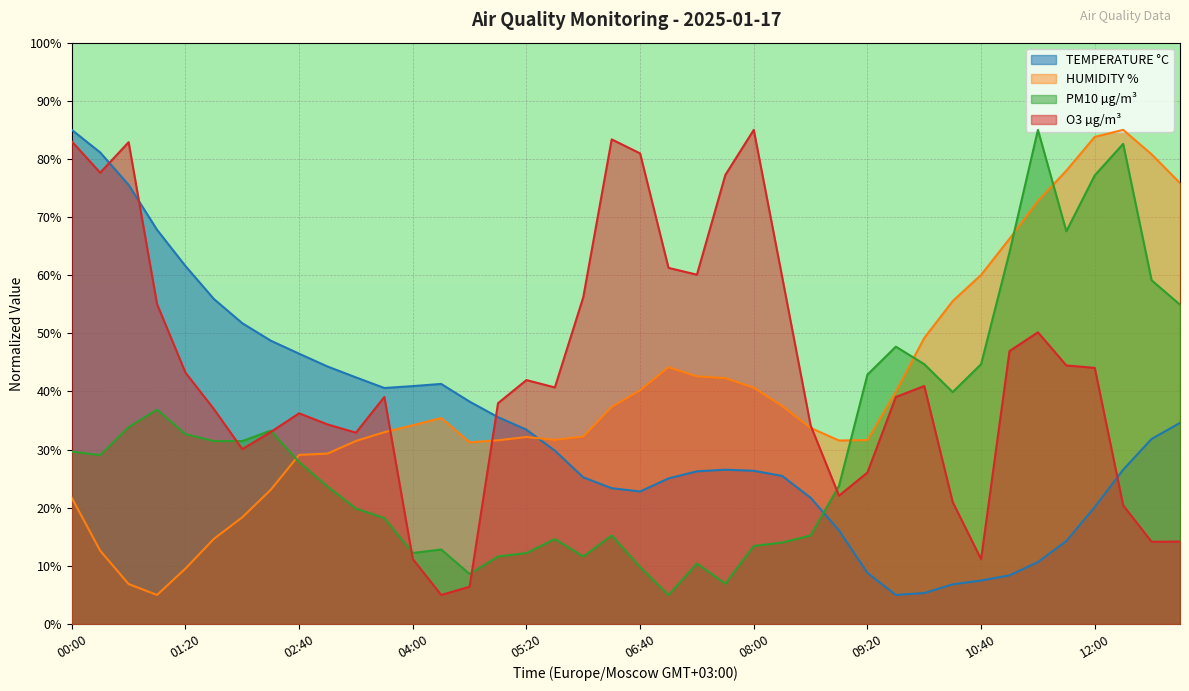

Rank the series at 13:00 from lowest to highest value.

O3 µg/m³, TEMPERATURE °C, PM10 µg/m³, HUMIDITY %